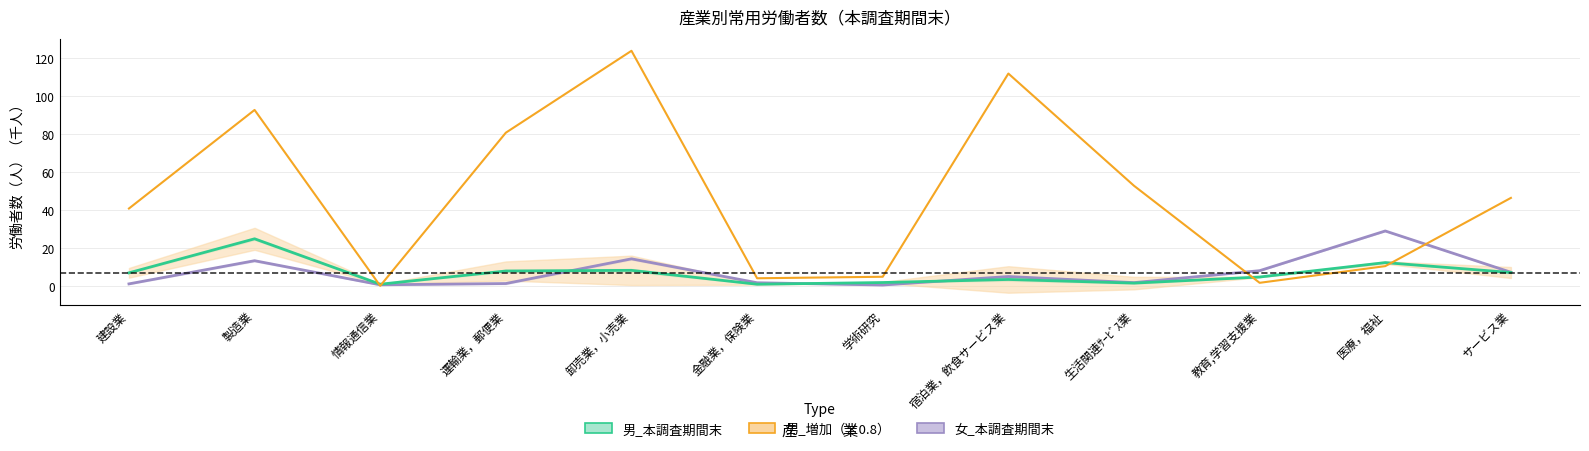

Is this an area chart (filled region under the line)?

No